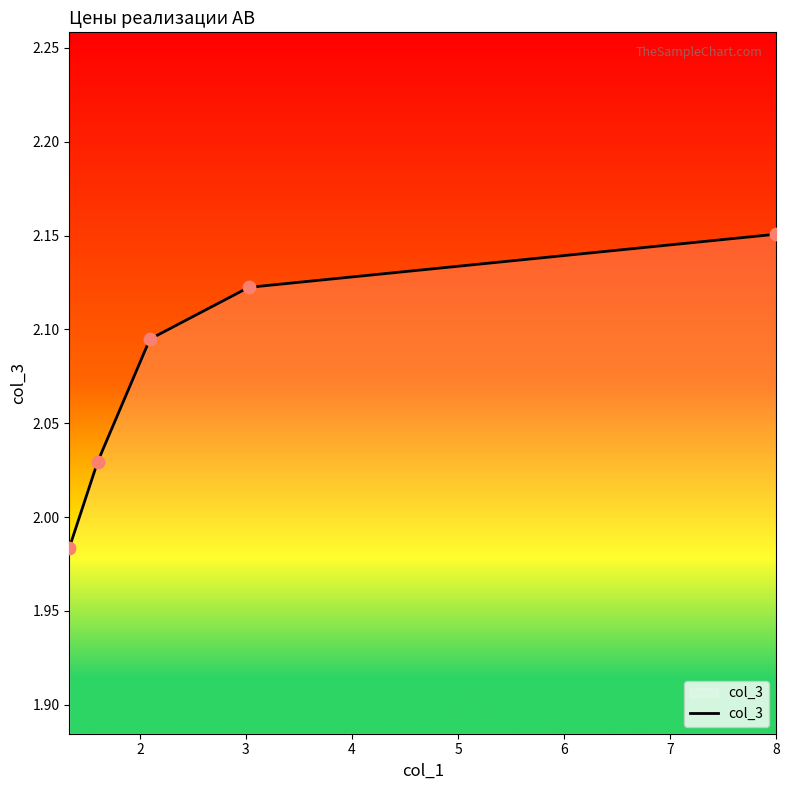

True or false: the data has more than 0 interior local peaks.

False